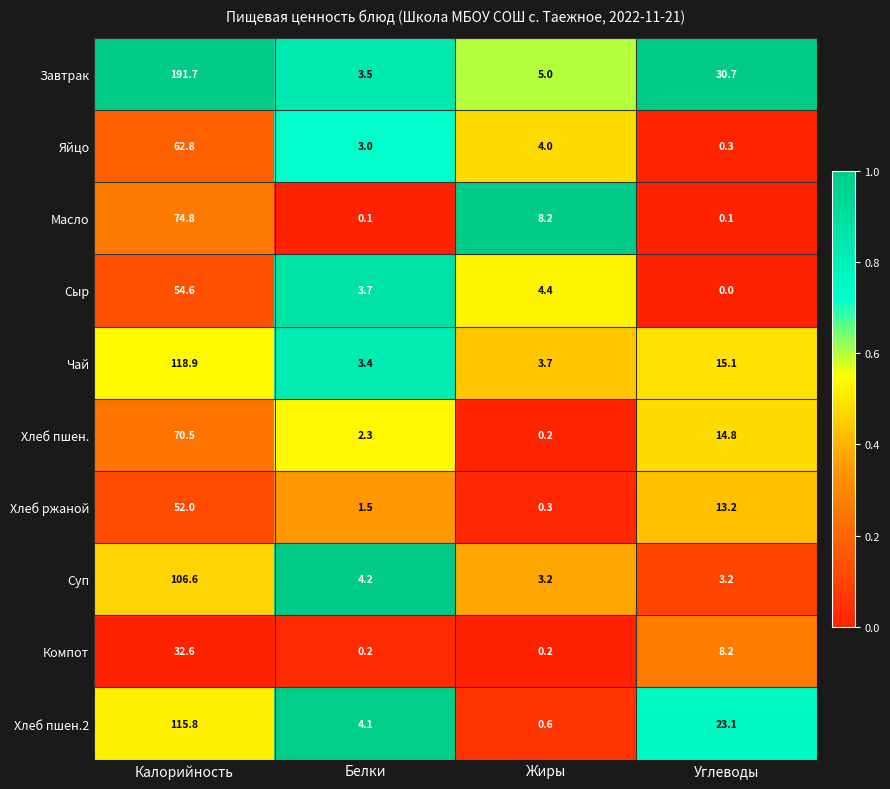

Which series has the largest total across all categories?

Завтрак